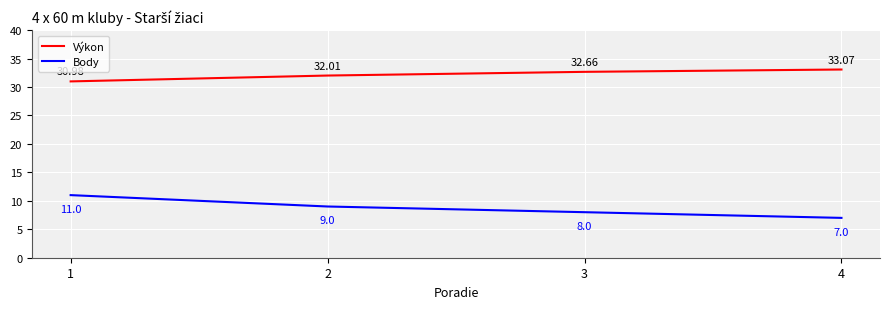

True or false: Body and Výkon cross at least once.

False